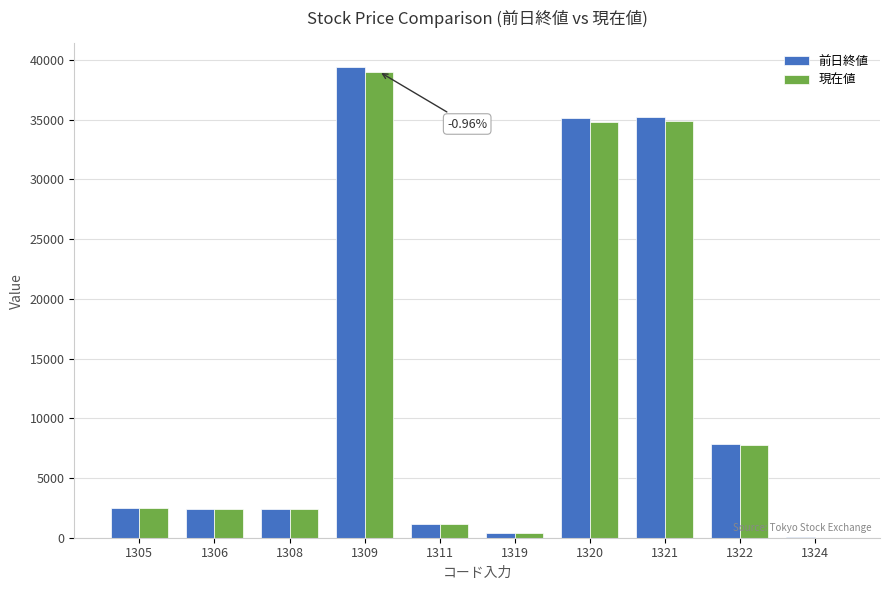

What value does the 現在値 series have at 1311?

1172.5